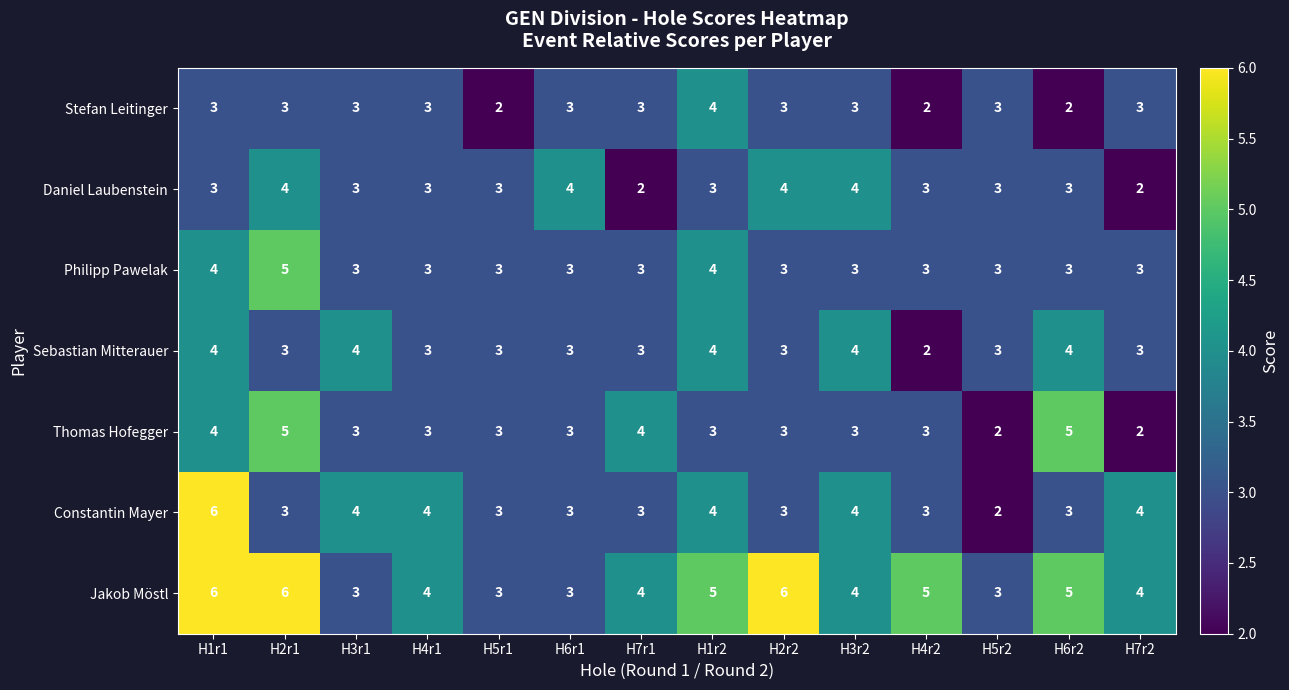

What is the difference between the second highest and second lowest values in the Jakob Möstl series?

3